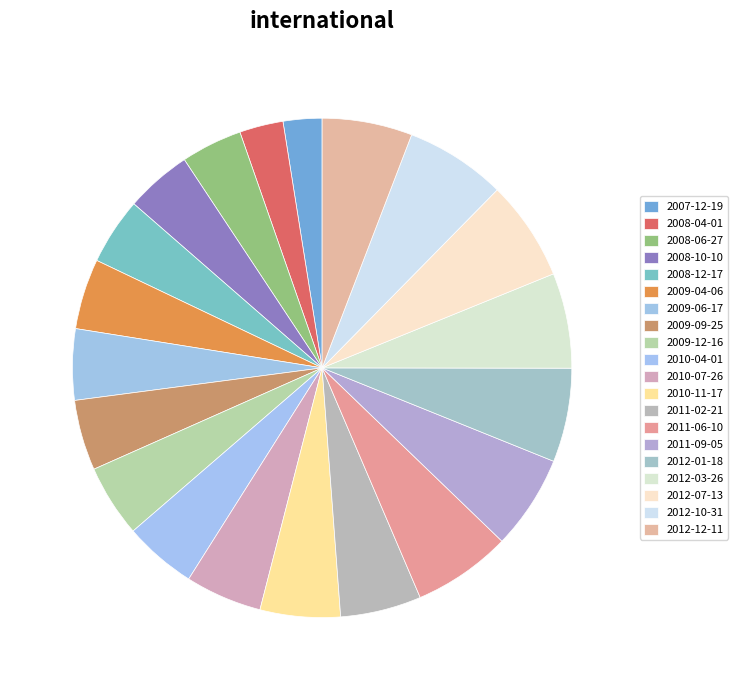

Do 2009-06-17 and 2011-02-21 together represent more than half of the pie?

No